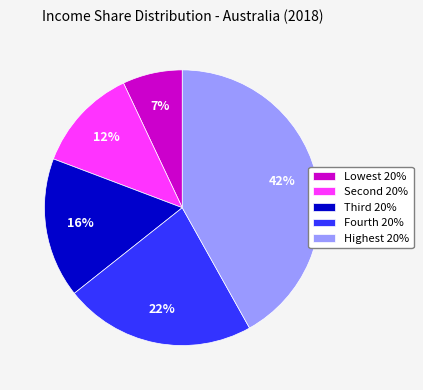

Rank the categories by value from lowest to highest.

Lowest 20%, Second 20%, Third 20%, Fourth 20%, Highest 20%